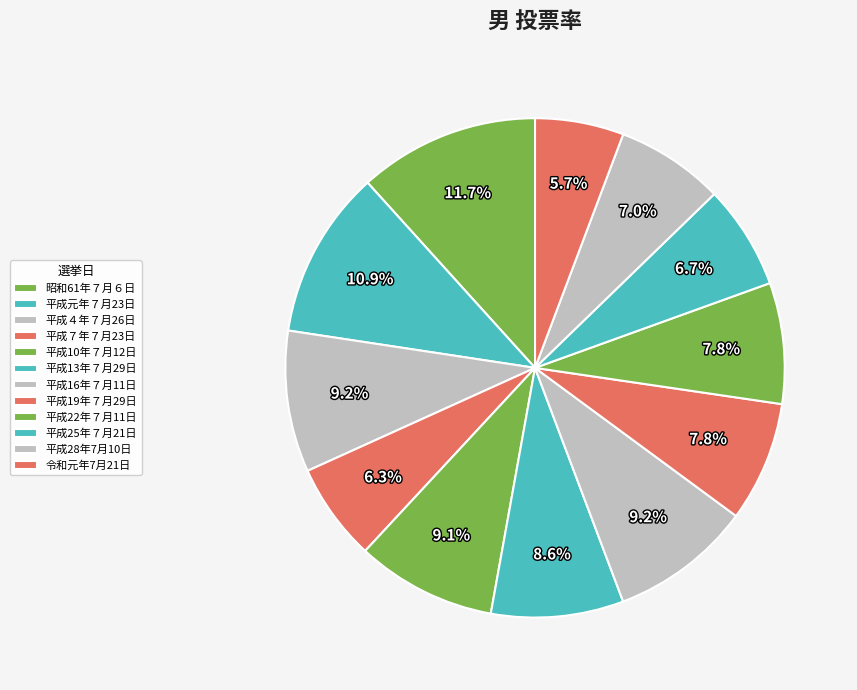

To the nearest percent, what percentage of the pie is 平成25年７月21日?

7%